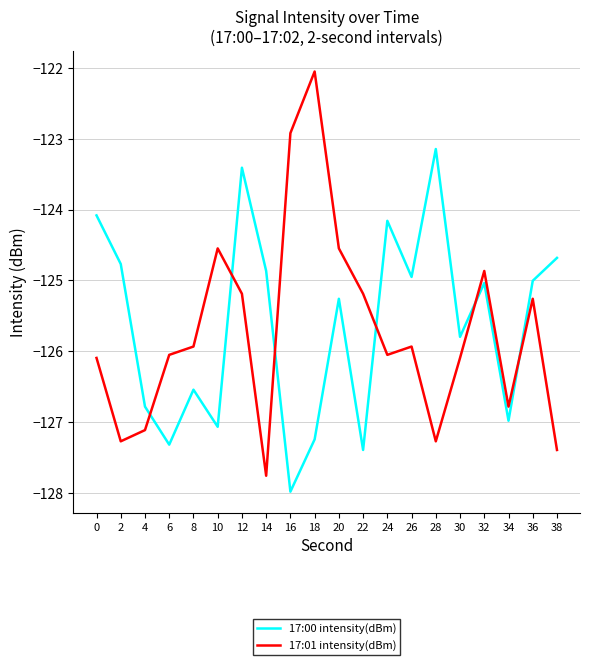

After their last crossing, which series has the higher values: 17:01 intensity(dBm) or 17:00 intensity(dBm)?

17:00 intensity(dBm)